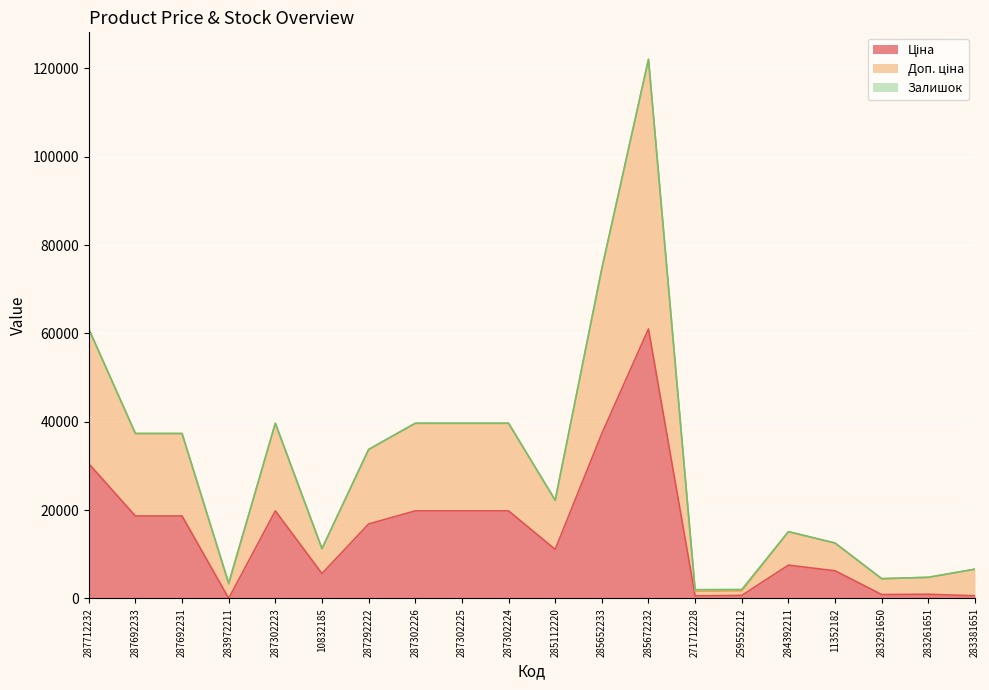

True or false: Ціна has a value of 19831.1 at 287302223.

True